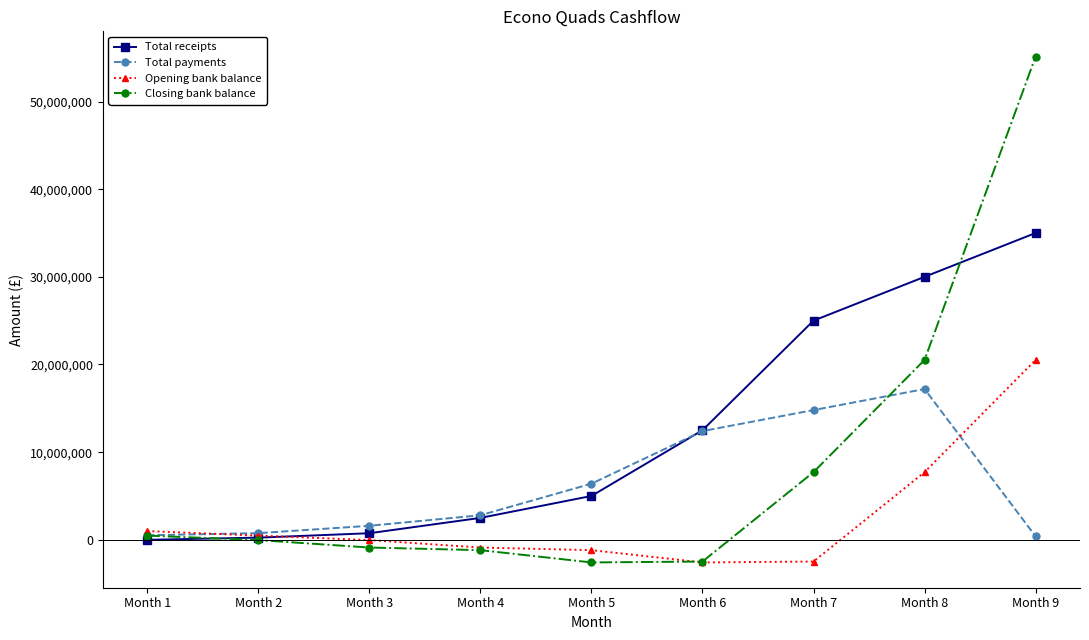

At Month 5, list the series in order from smallest to largest.

Closing bank balance, Opening bank balance, Total receipts, Total payments